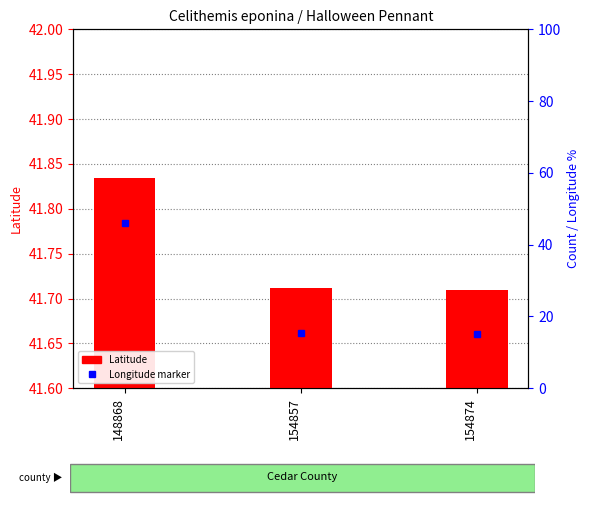

What is the difference between the maximum and minimum values?

0.1